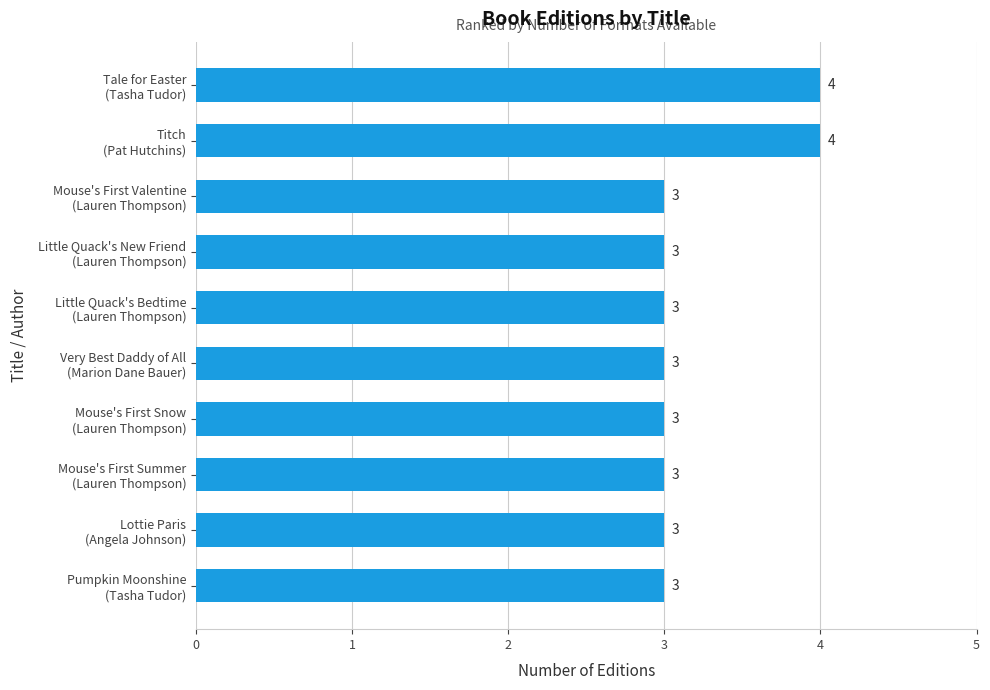

What is the average value?

3